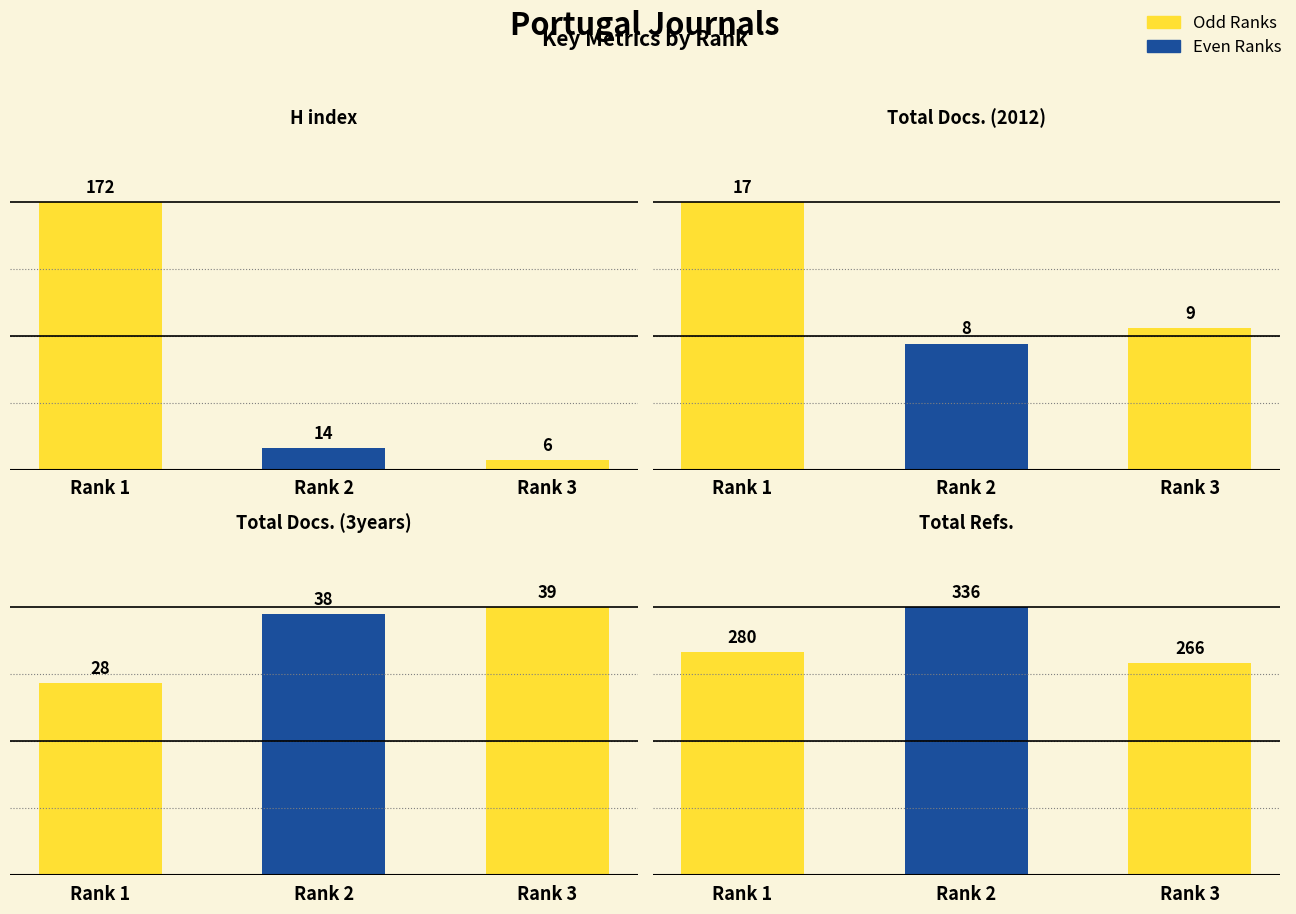

Between Rank 1 and Rank 3, which is larger?

Rank 1